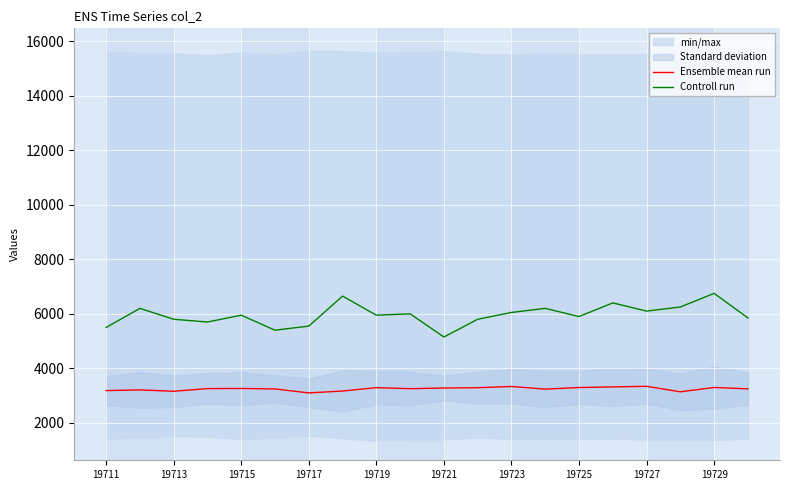

What is the lowest value of the Ensemble mean run series?

3101